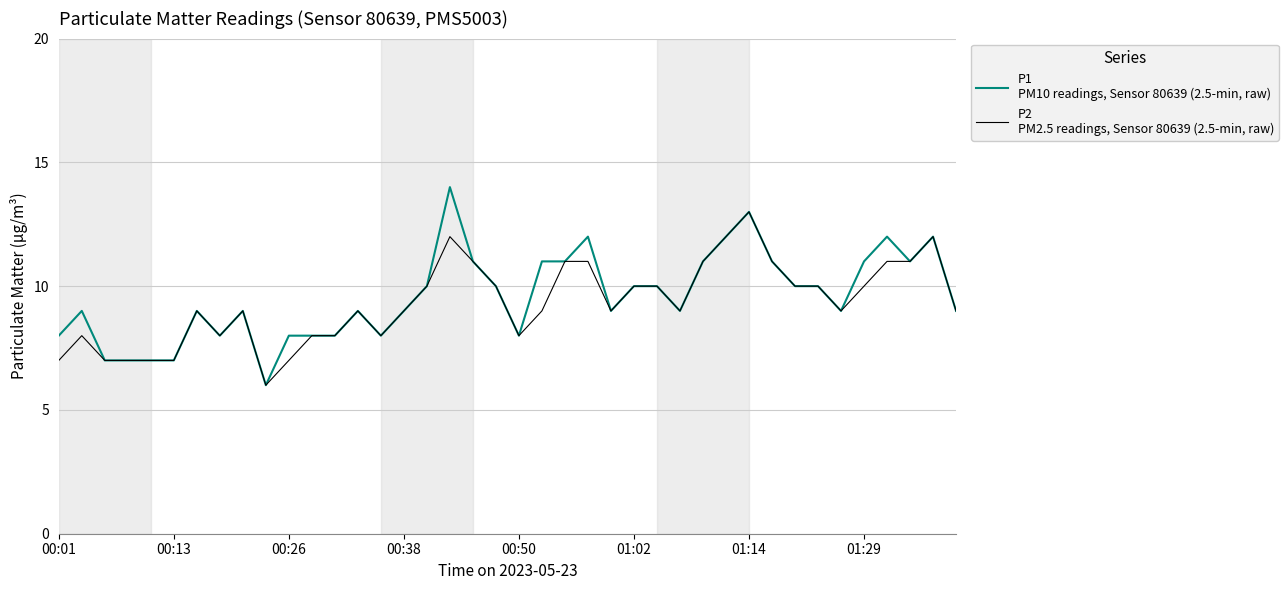

What is the maximum value shown in the chart?

14